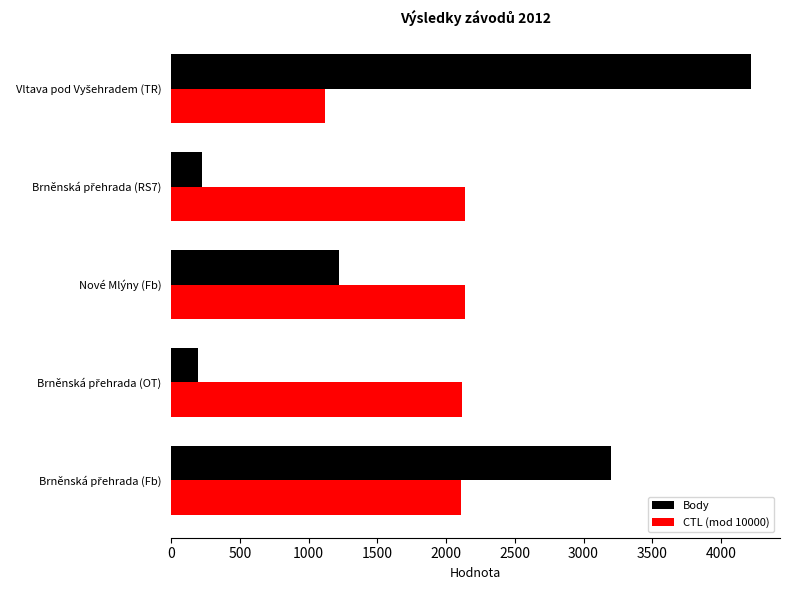

What is the sum of all Body values?

9062